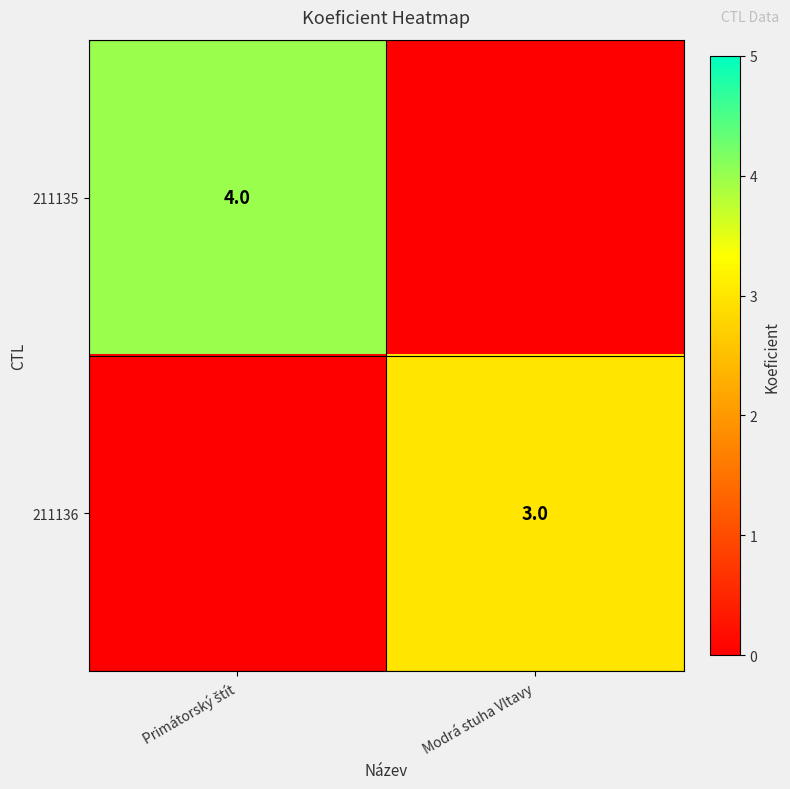

True or false: 211136 has a value of 3 at Modrá stuha Vltavy.

True